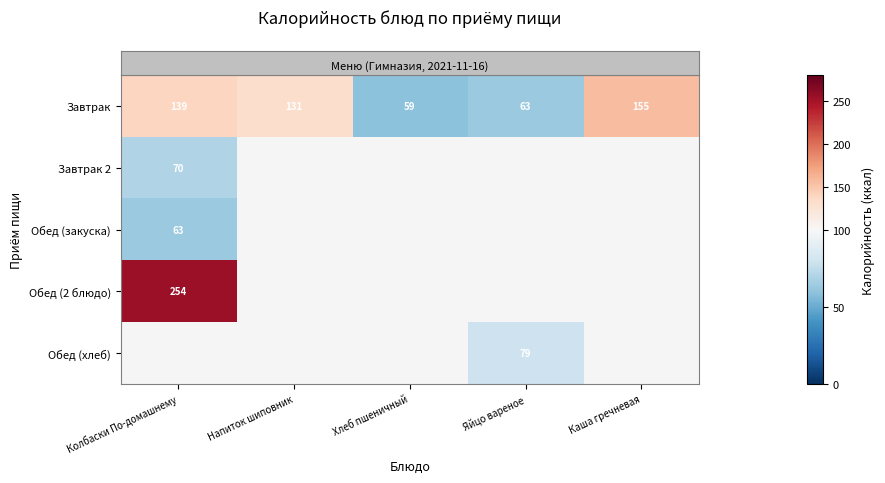

Which series has the widest spread of values?

row_0